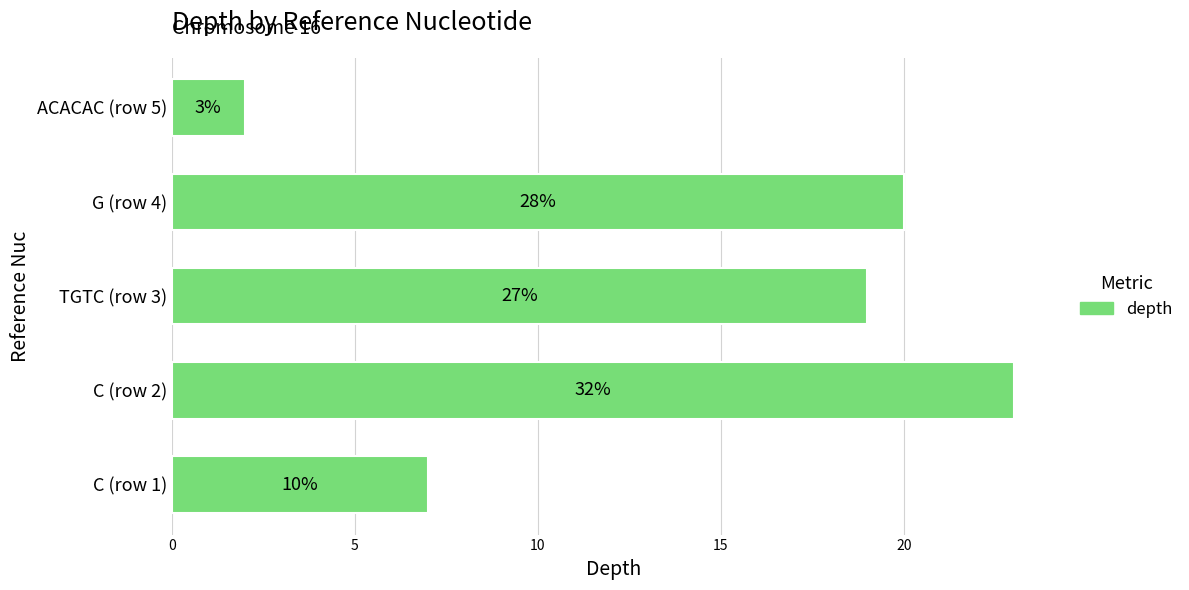

How many bars are there in total?

5